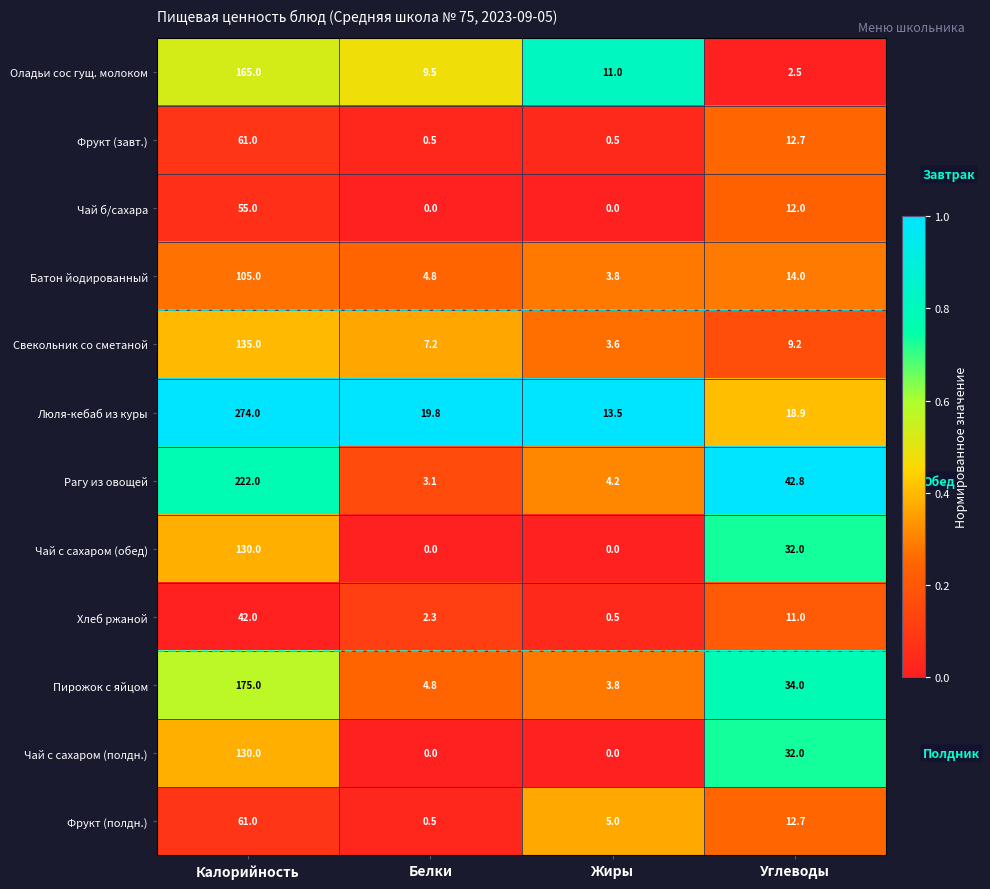

What is the difference between the maximum and minimum values in the Оладьи сос гущ. молоком series?

162.5